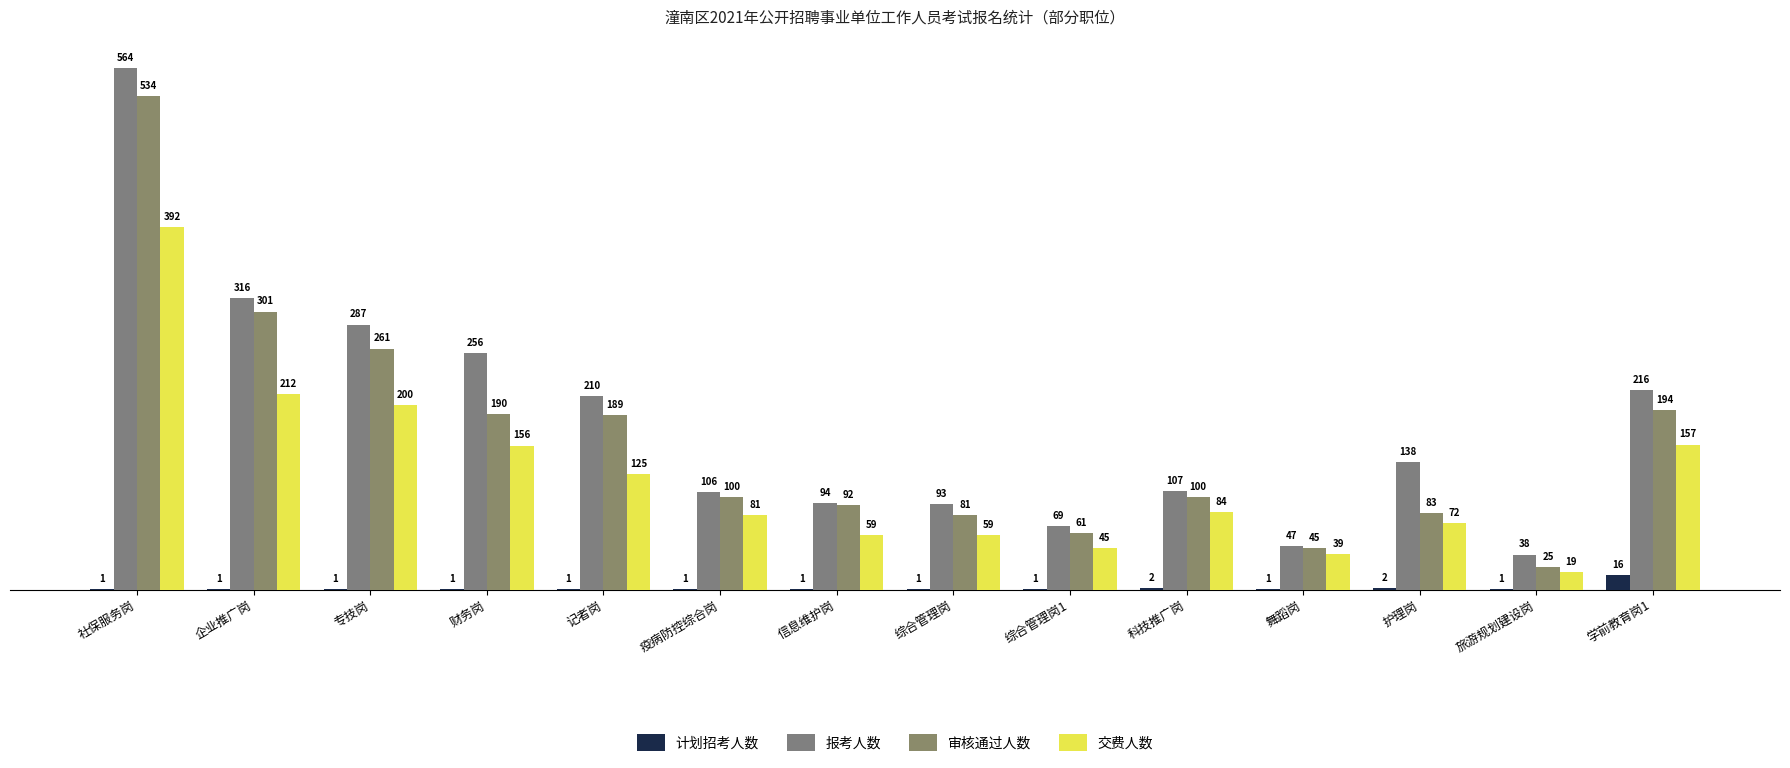

What position from the left is 财务岗?

4